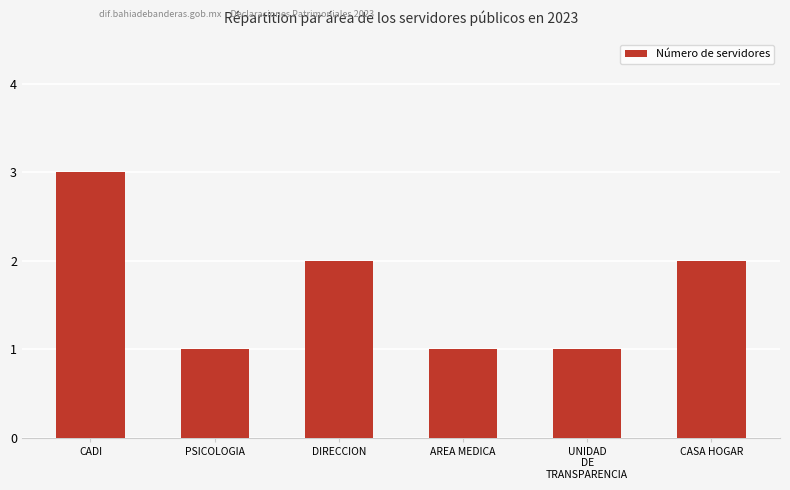

What is the value of the 4th bar from the left?

1